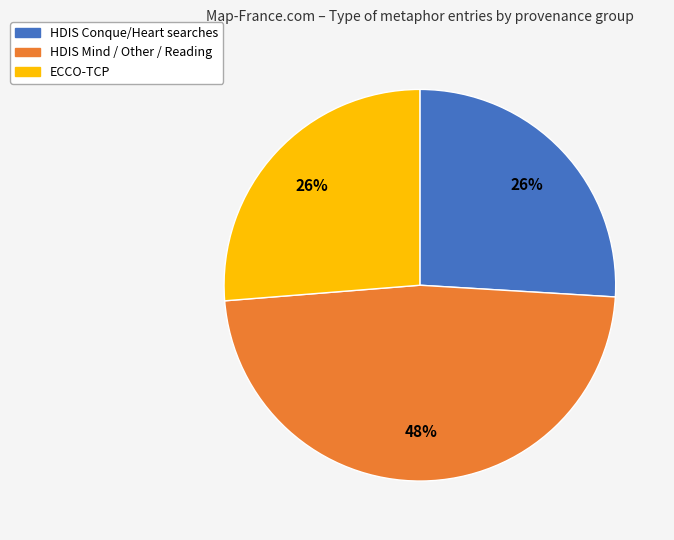

How many slices are in this pie chart?

3